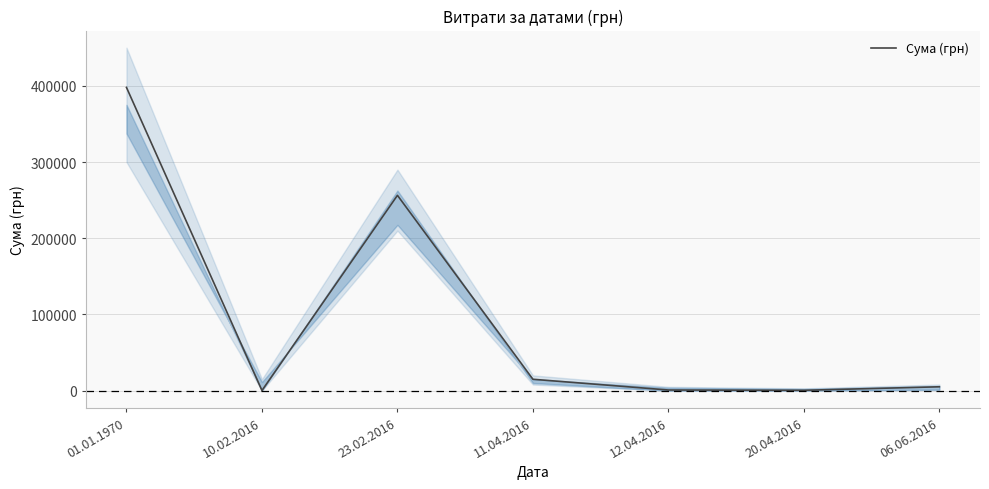

What is the difference between the maximum and minimum values?

397668.1